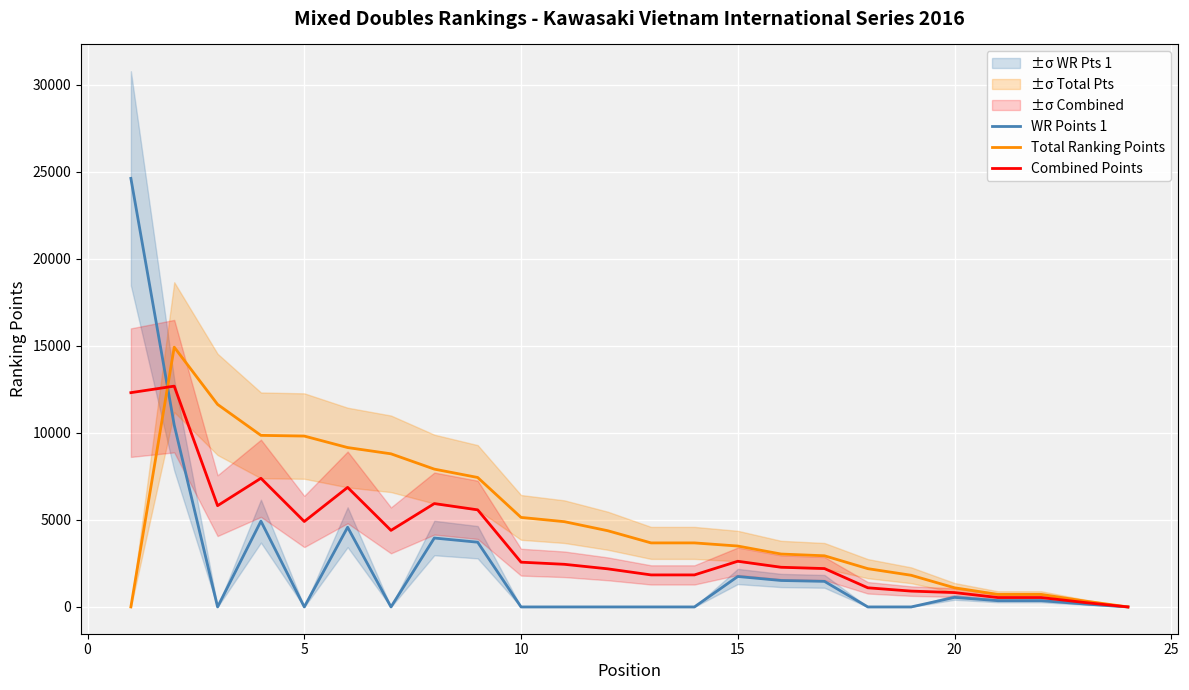

Rank the series by their maximum value, from lowest to highest.

Combined Points, Total Ranking Points, WR Points 1